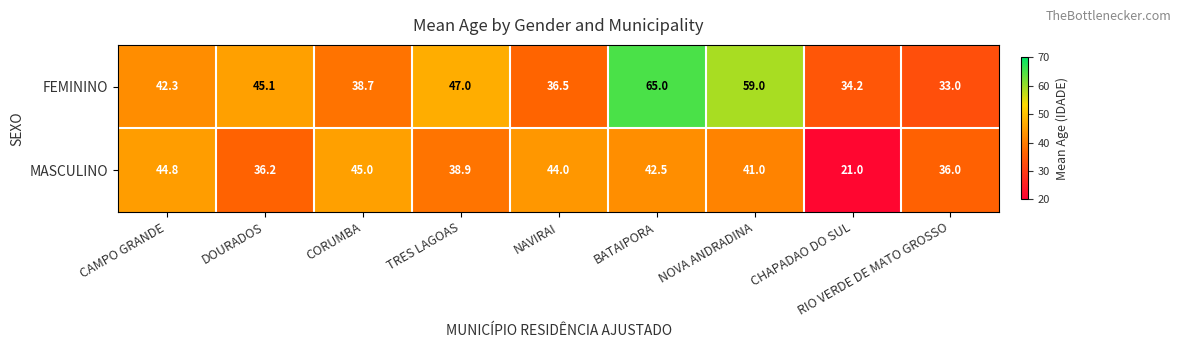

What value does the FEMININO series have at CAMPO GRANDE?

42.3